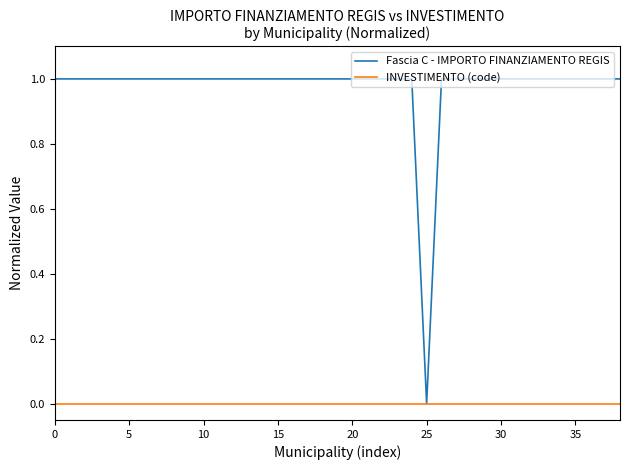

Which series has the largest range (max minus min)?

Fascia C - IMPORTO FINANZIAMENTO REGIS